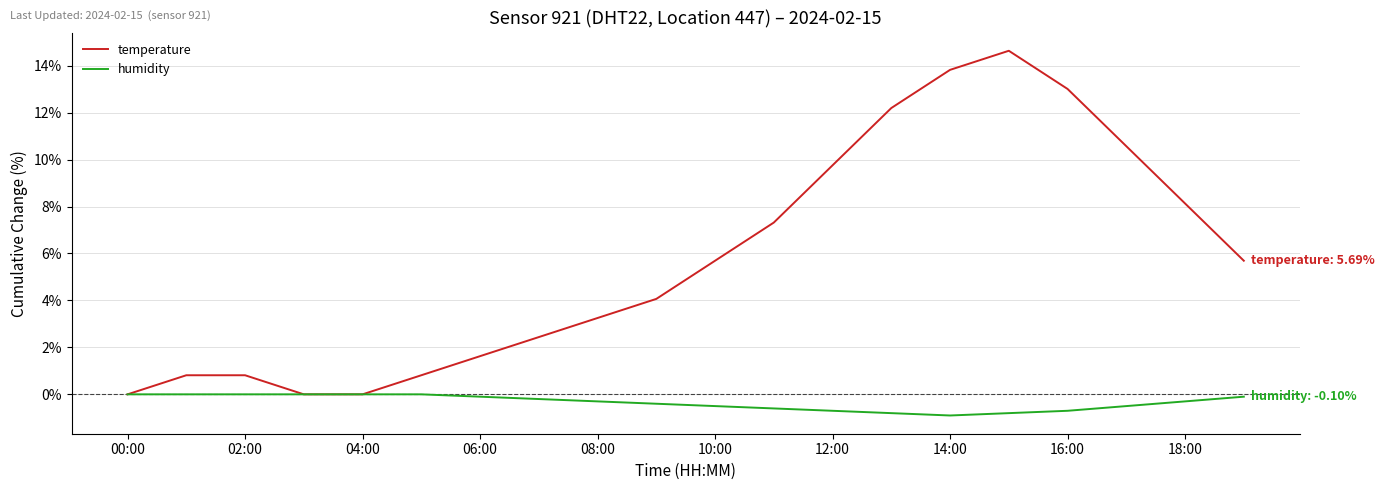

Rank the series by their maximum value, from highest to lowest.

temperature, humidity